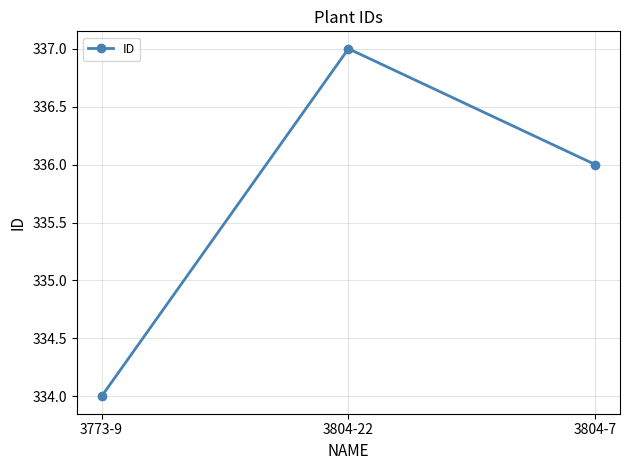

Does the chart display data point markers on the line(s)?

Yes